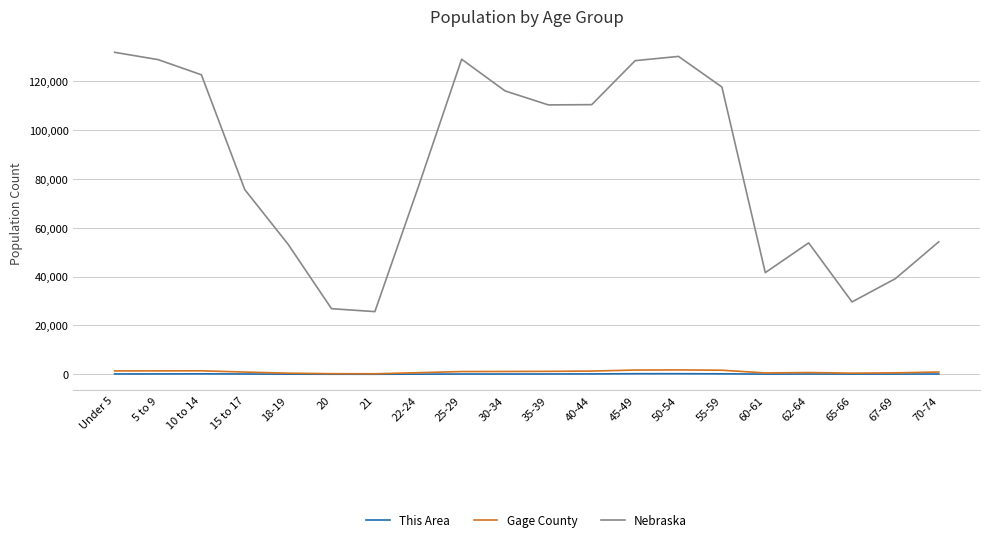

Between 21 and 60-61, which series saw the biggest shift?

Nebraska